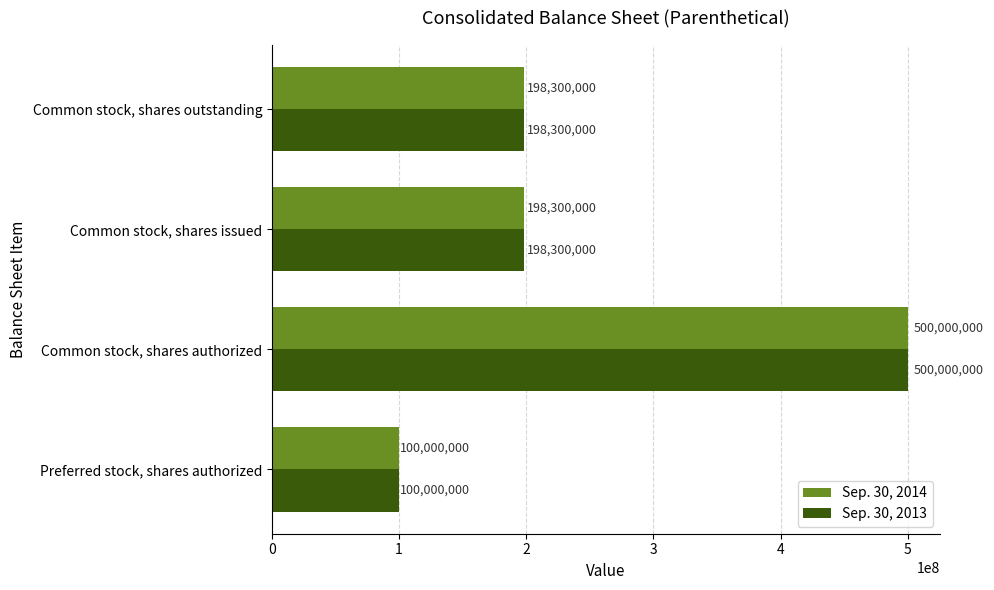

Which label corresponds to the smallest value in the chart?

Preferred stock, shares authorized